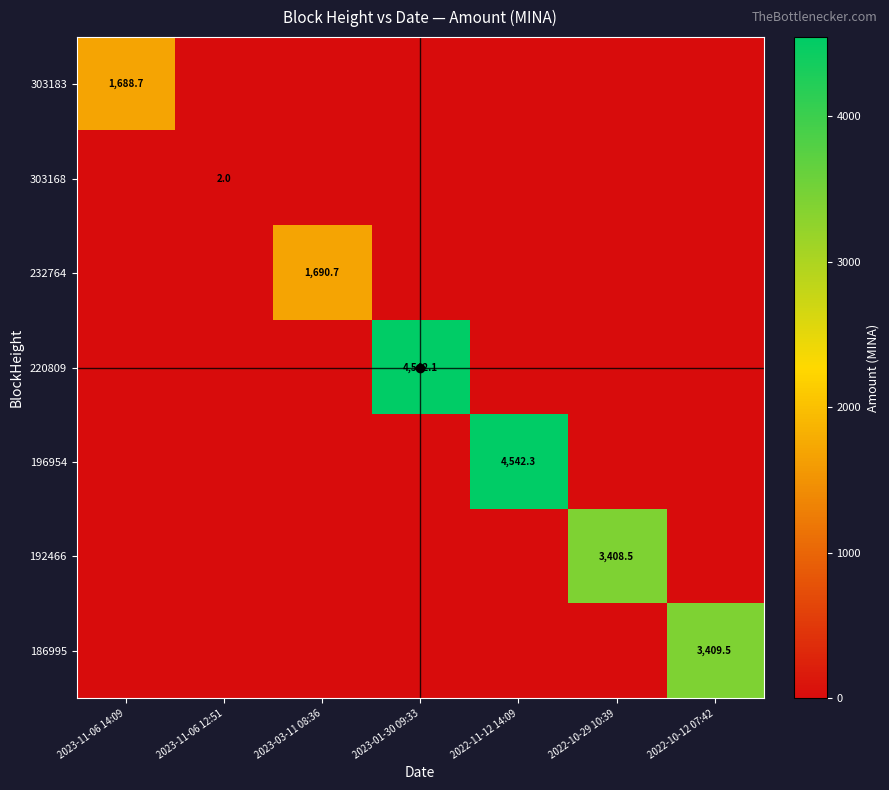

The value of 232764 at 2023-01-30 09:33 is -793.8. True or false?

False